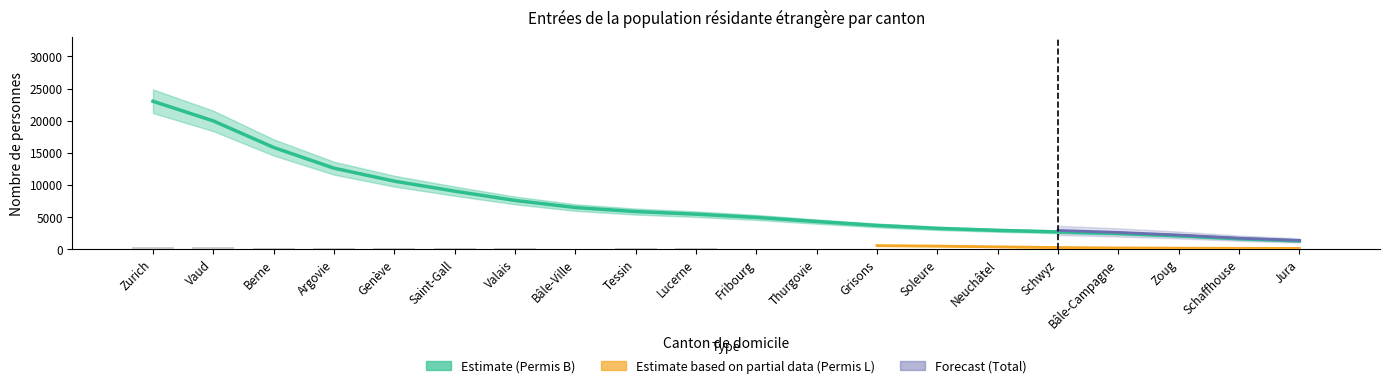

What position from the right is Schaffhouse?

2